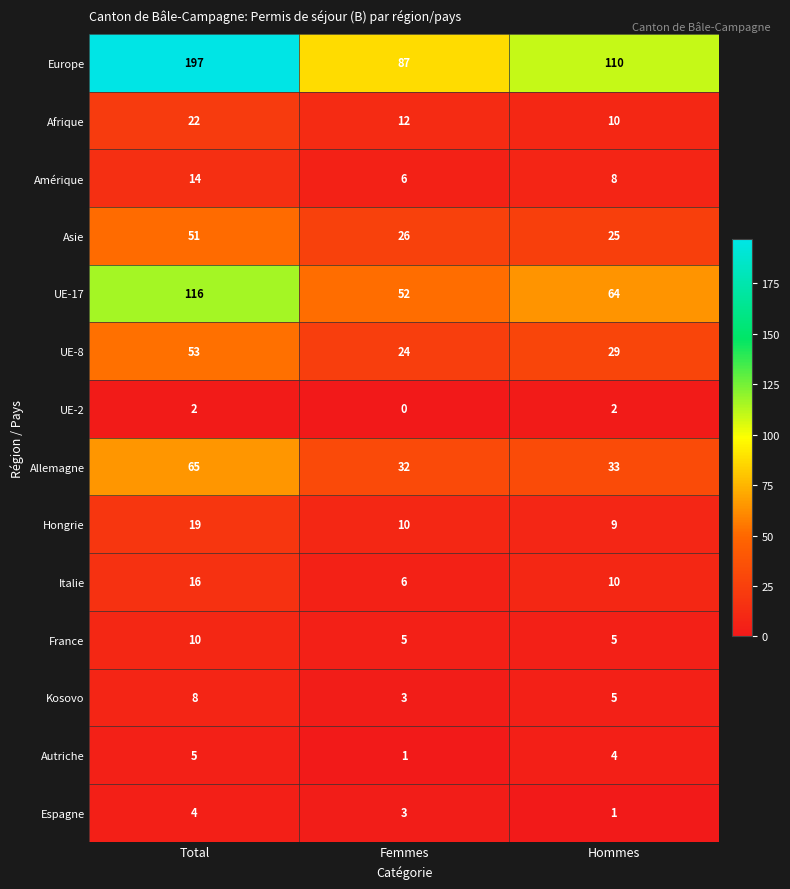

Count the number of data series in this chart.

14